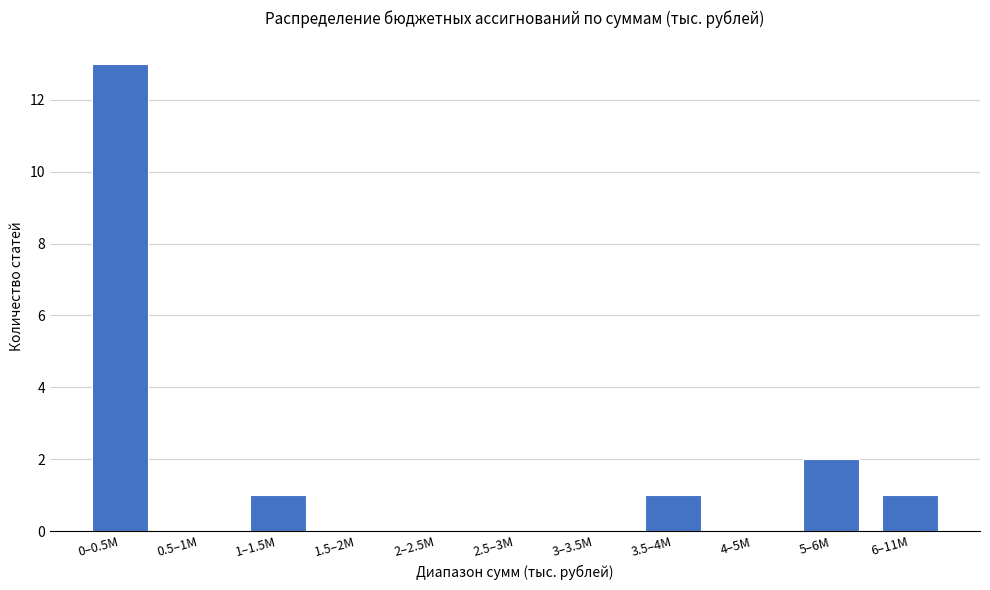

Reading right to left, what are all the values shown in this chart?

6–11M=1	5–6M=2	4–5M=0	3.5–4M=1	3–3.5M=0	2.5–3M=0	2–2.5M=0	1.5–2M=0	1–1.5M=1	0.5–1M=0	0–0.5M=13